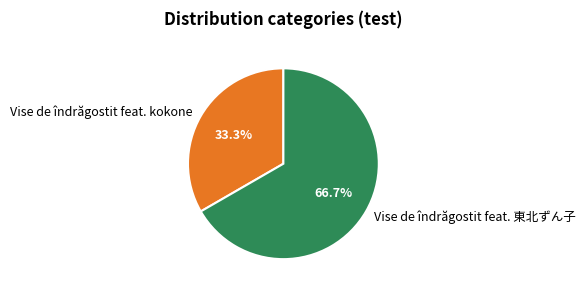

True or false: Vise de îndrăgostit feat. 東北ずん子 accounts for 67% of the total.

True